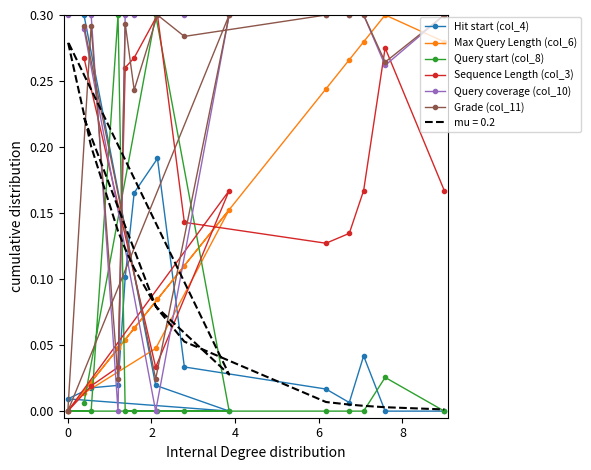

True or false: Query coverage (col_10) has more than 1 interior local peaks.

False